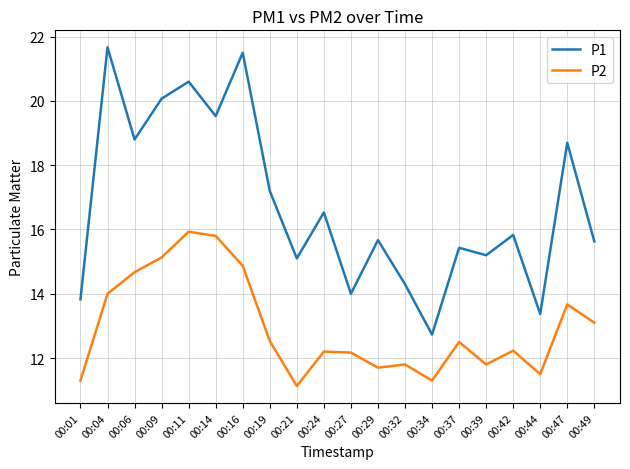

True or false: P1 has a value of 16.5 at 00:24.

True